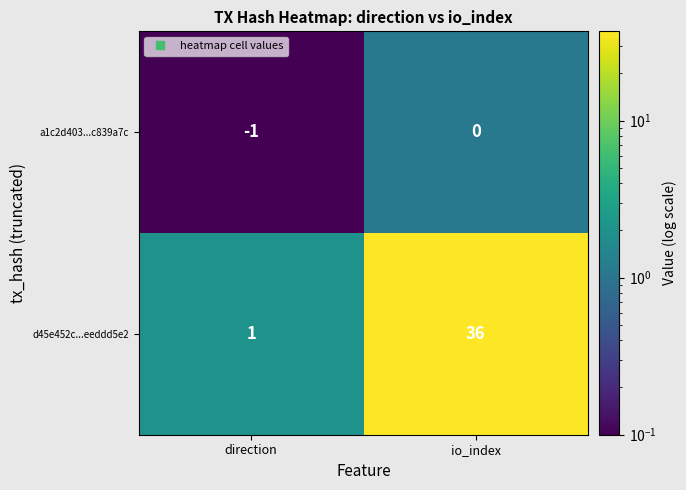

Which series has the largest total across all categories?

d45e452c...eeddd5e2